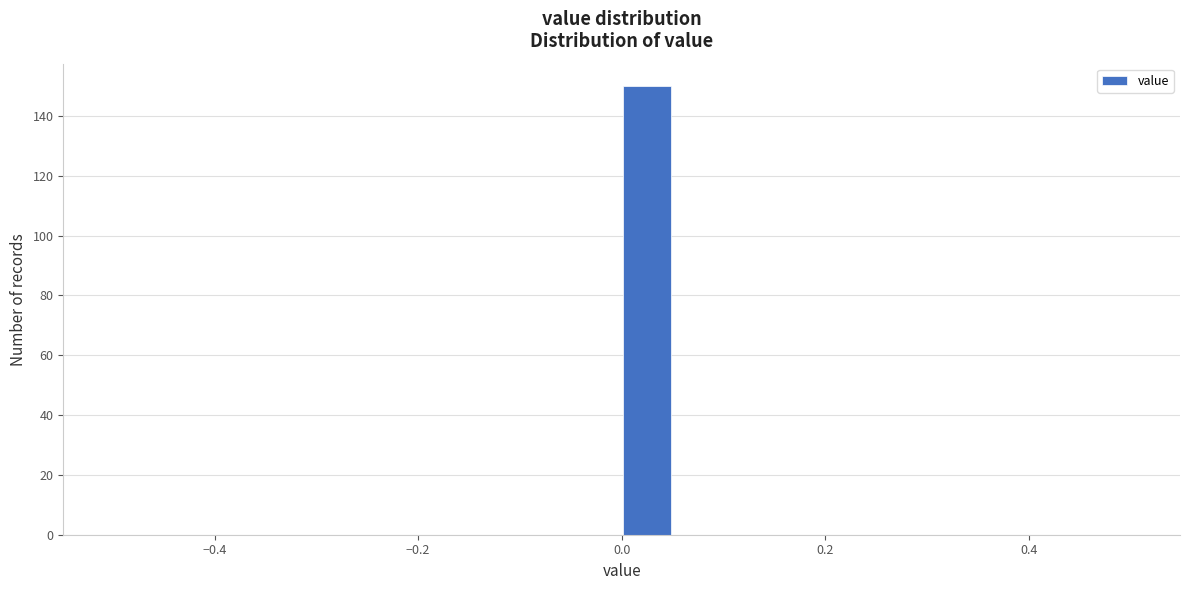

Around what value on the x-axis is the tallest bar? Give the approximate position of its centre, as read against the axis.

0.02